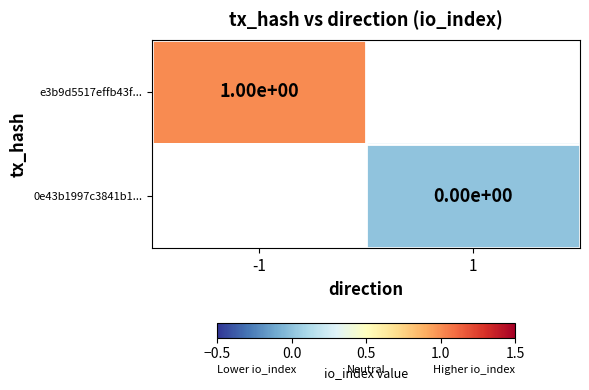

Is the value of 0e43b1997c3841b1... at 1 greater than the value of e3b9d5517effb43f... at -1?

No